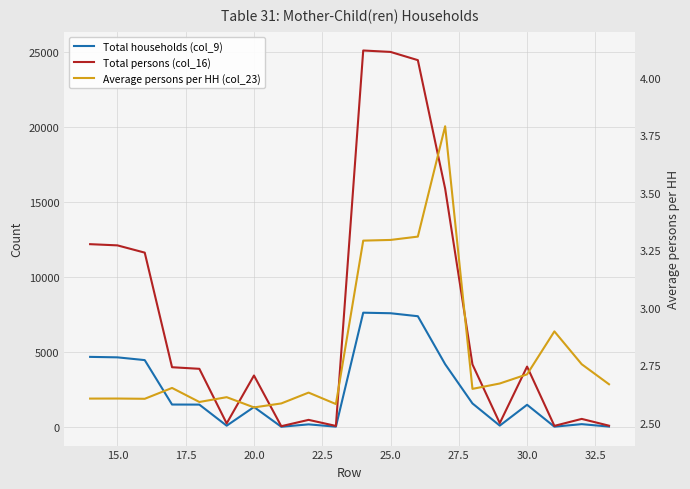

Is it true that Total persons (col_16) equals 31931.3 at 12?

False